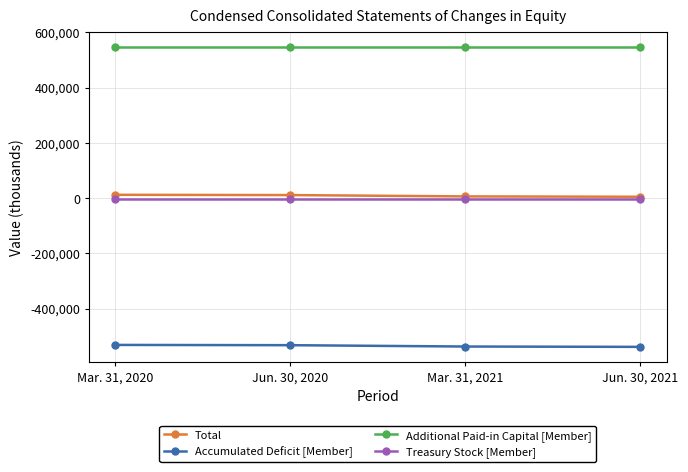

True or false: Accumulated Deficit [Member] has more than 1 points higher than both neighbors.

False